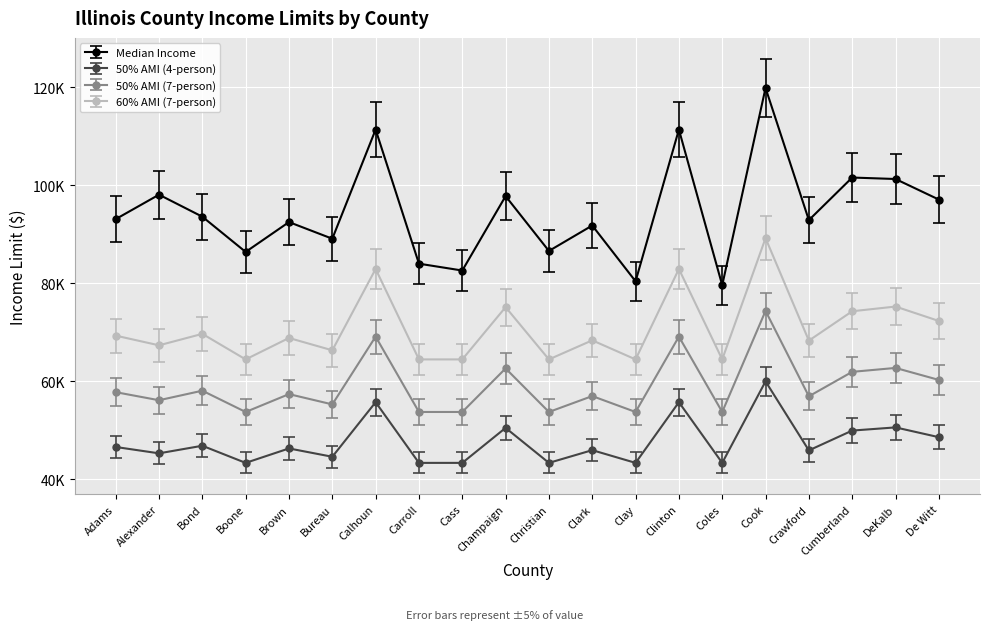

What are all the series names shown in the legend?

Median Income, 50% AMI (4-person), 50% AMI (7-person), 60% AMI (7-person)